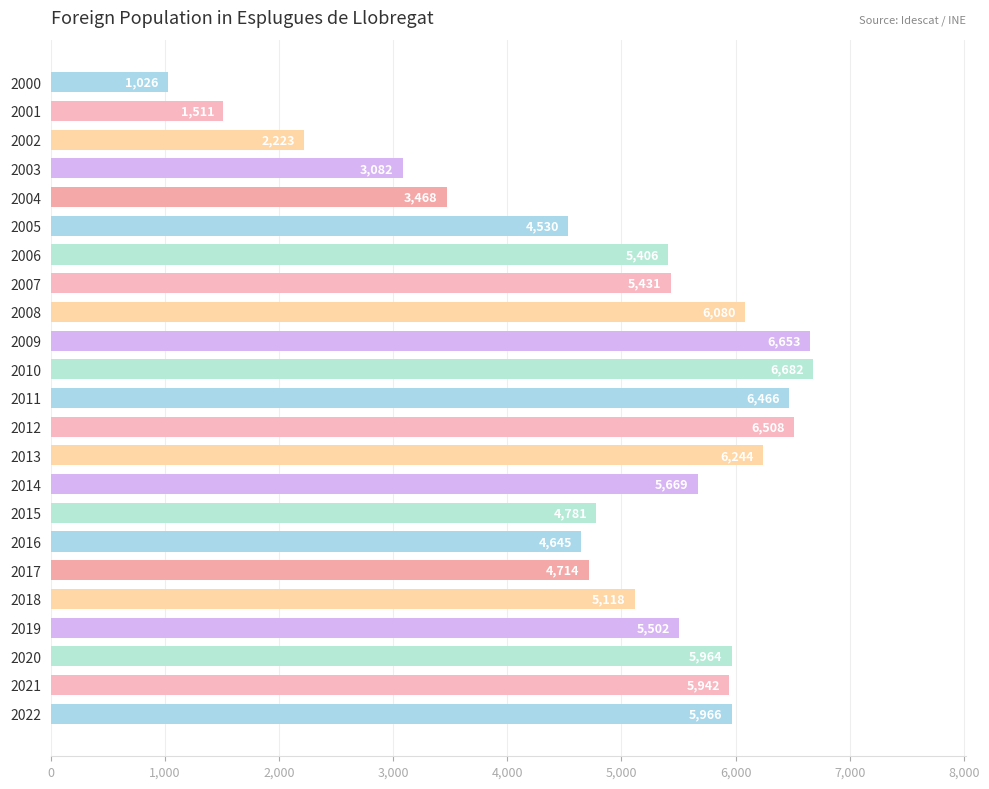

What is the greatest value displayed?

6682